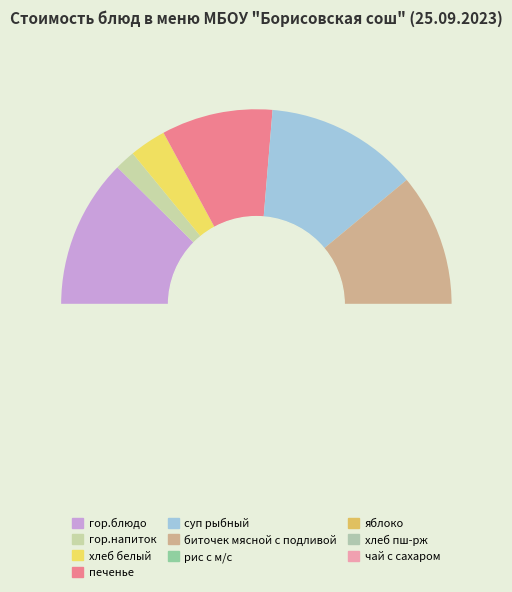

How many segments does this pie chart have?

10